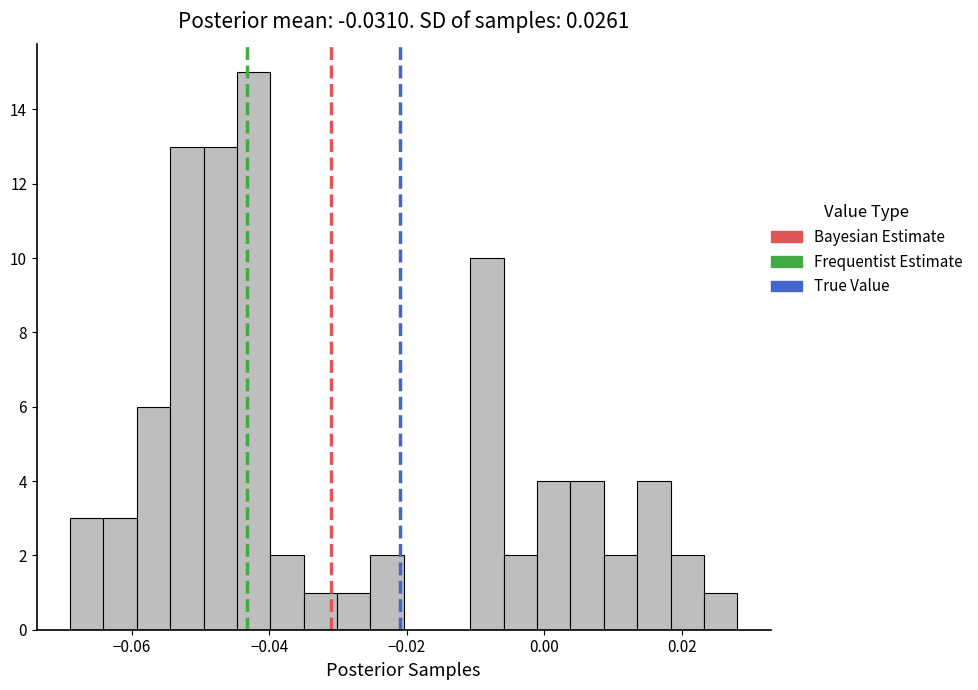

Around what value on the x-axis is the tallest bar? Give the approximate position of its centre, as read against the axis.

-0.042